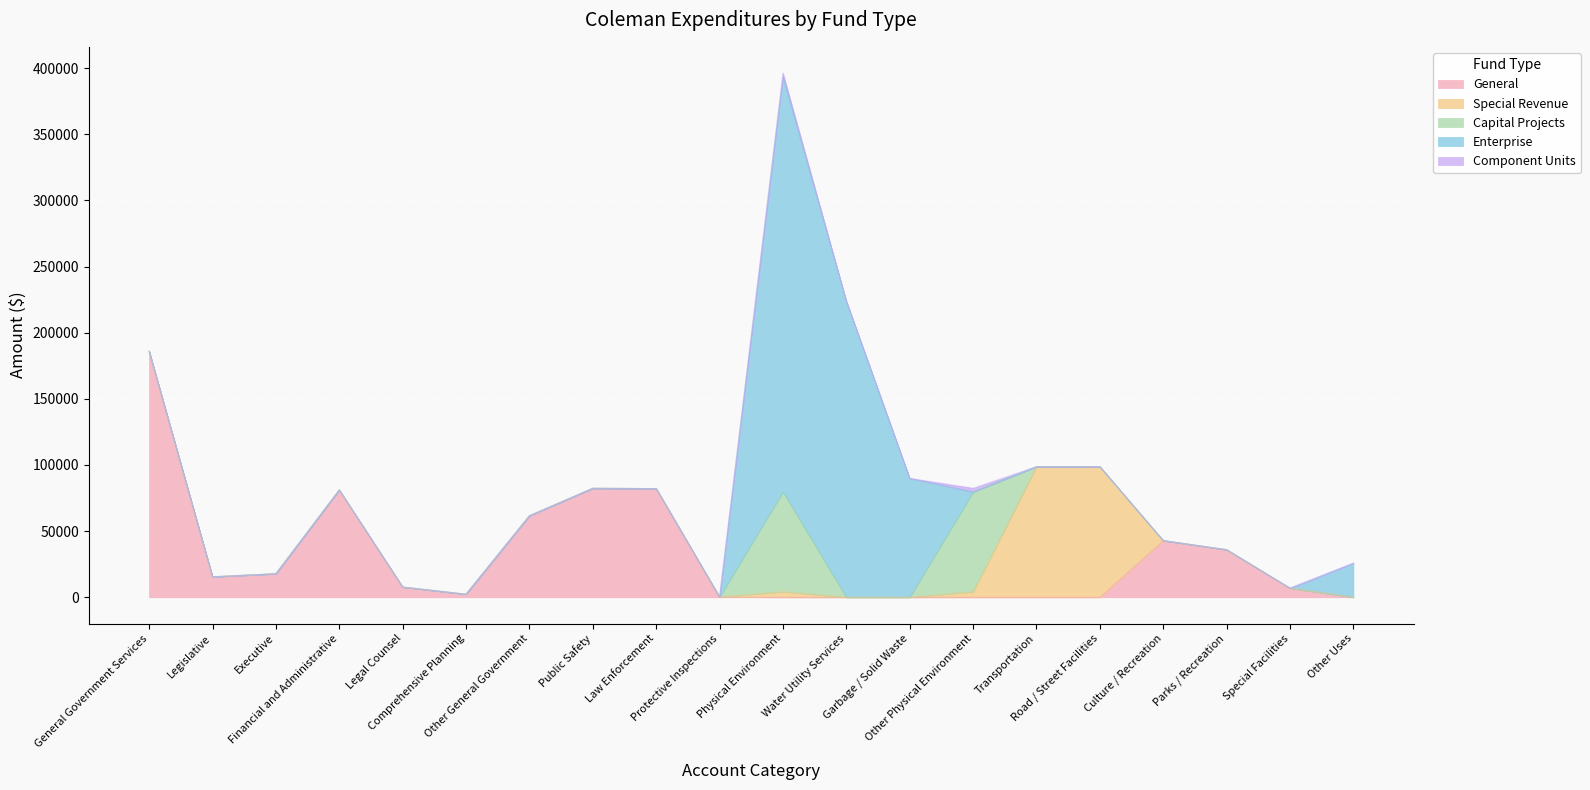

What position from the right is Financial and Administrative?

17